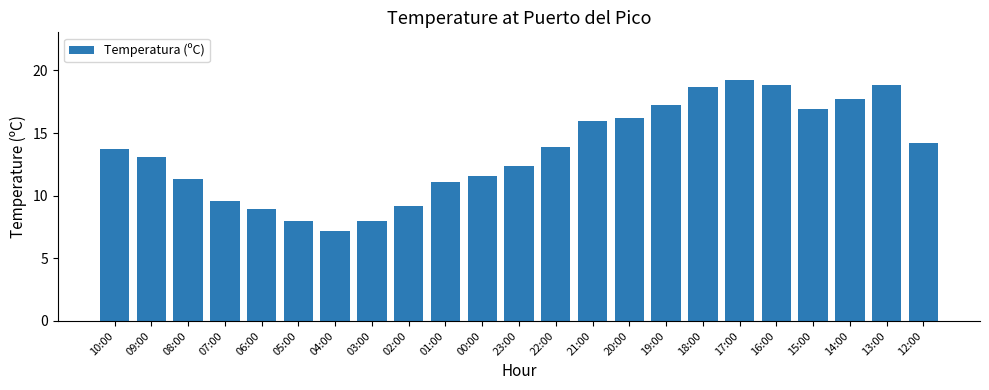

What is the value of the 10th bar from the left?

11.1